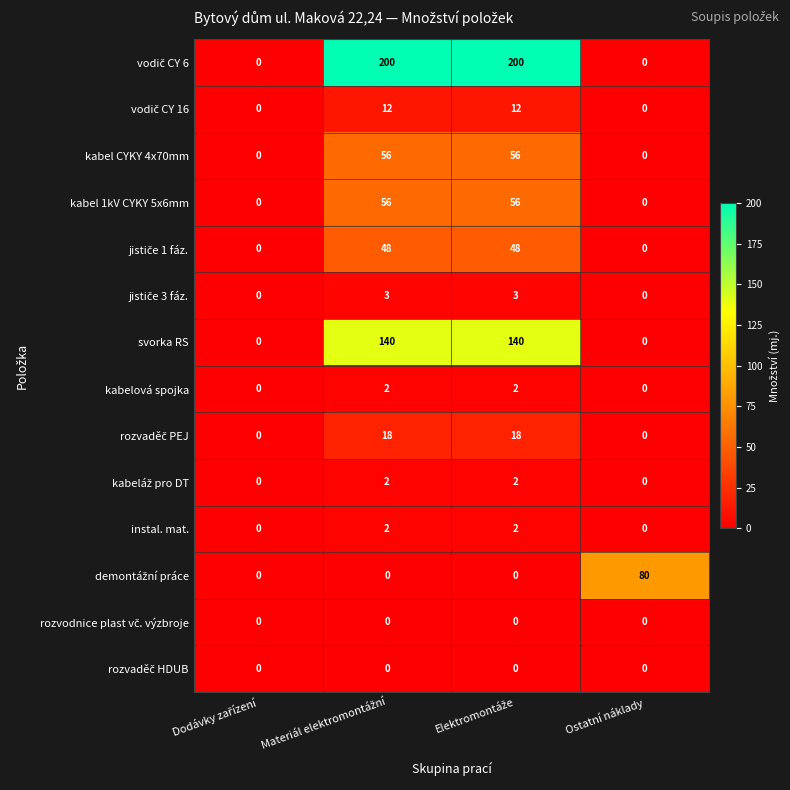

What is the maximum value shown in the chart?

200